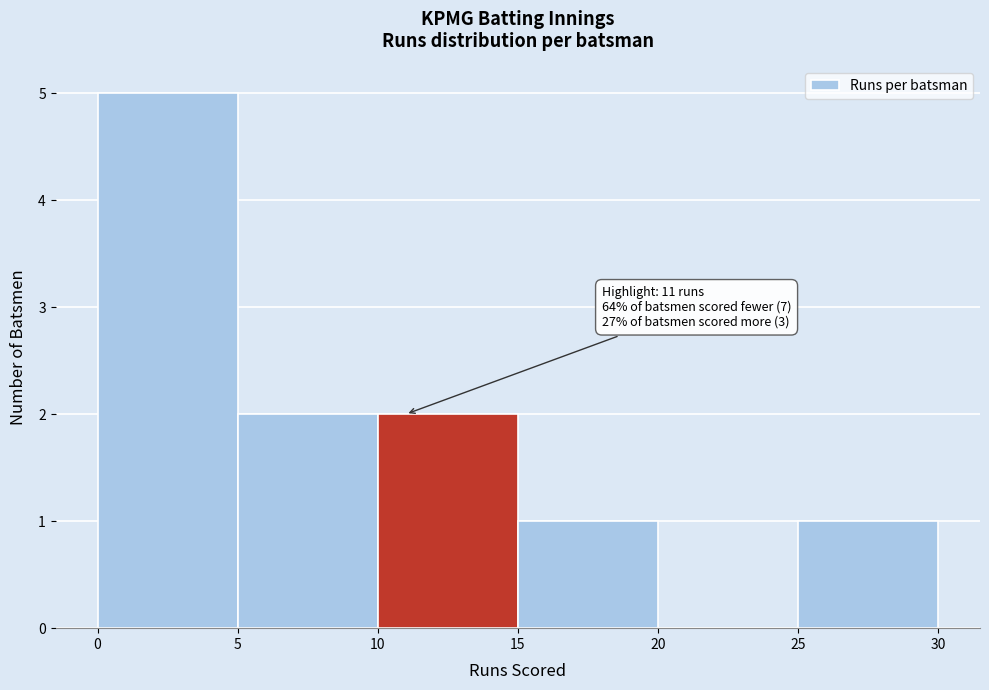

Over which range of the x-axis is the bar tallest?

0 to 5